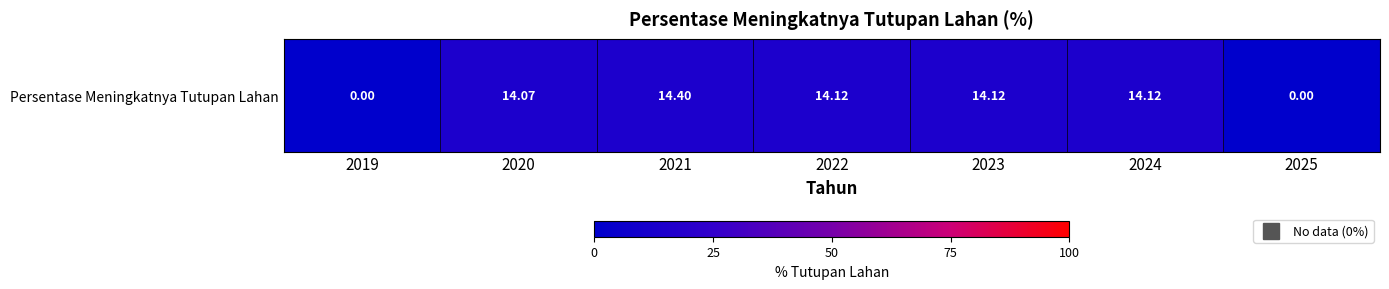

The chart shows a value of 3.7 at 2024. True or false?

False